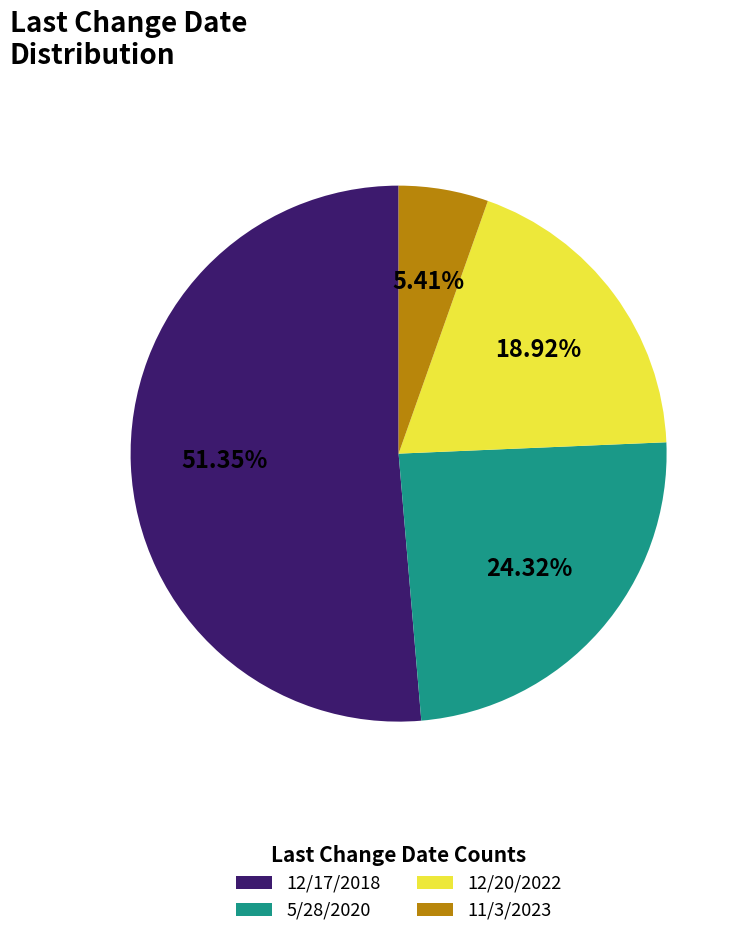

To the nearest percent, what is the difference between the largest and smallest slice percentages?

46%